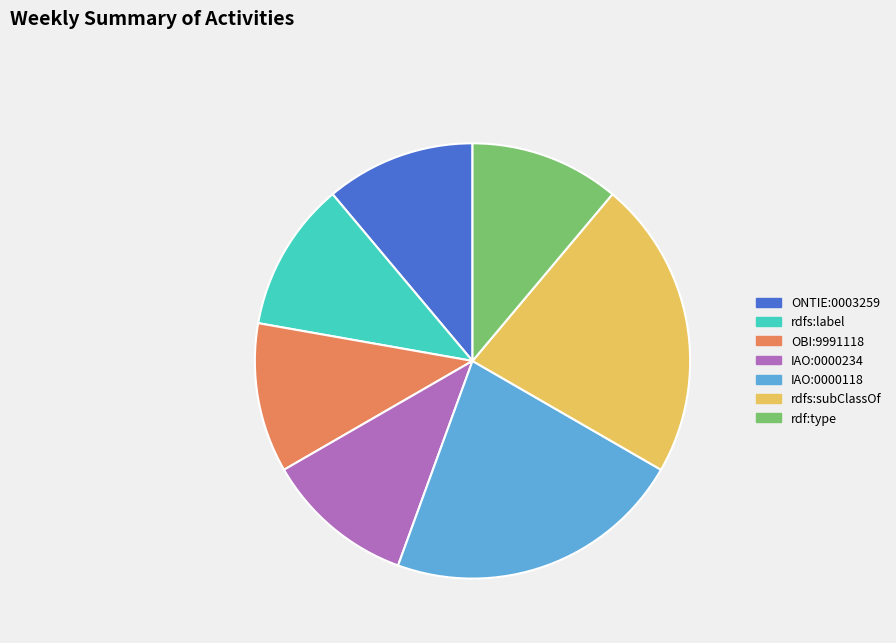

Is it true that OBI:9991118 is 11% of the pie?

True